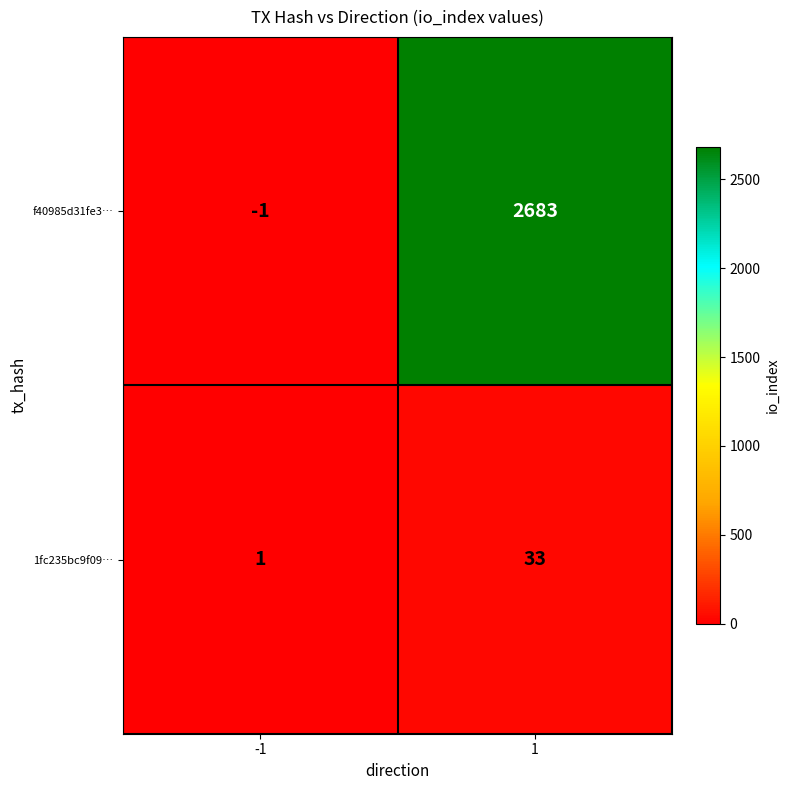

At how many categories does at least one series exceed 1403?

1